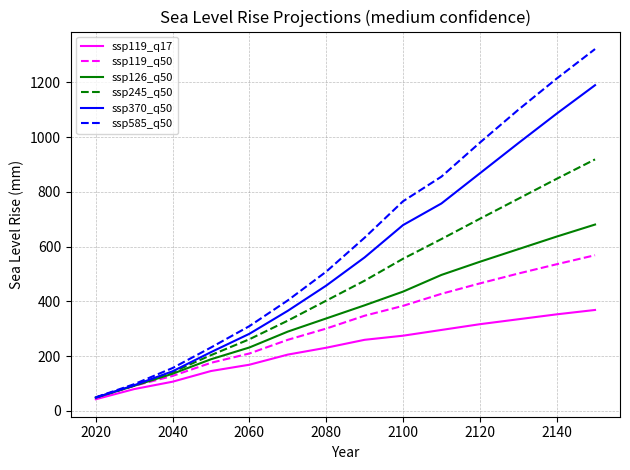

Which series has the largest range (max minus min)?

ssp585_q50